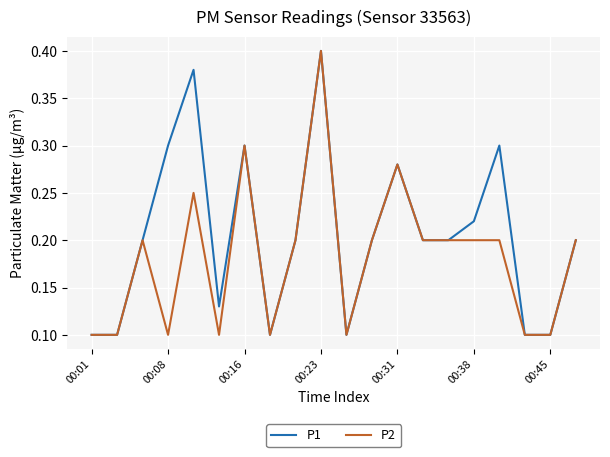

List the series in order of their overall mean, highest first.

P1, P2